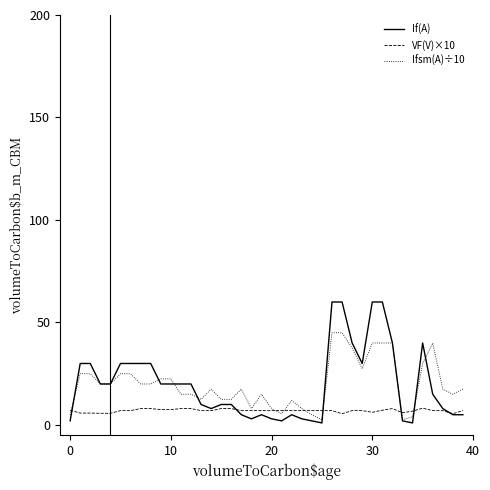

What is the difference between the second highest and minimum values in the Ifsm(A)÷10 series?

42.5